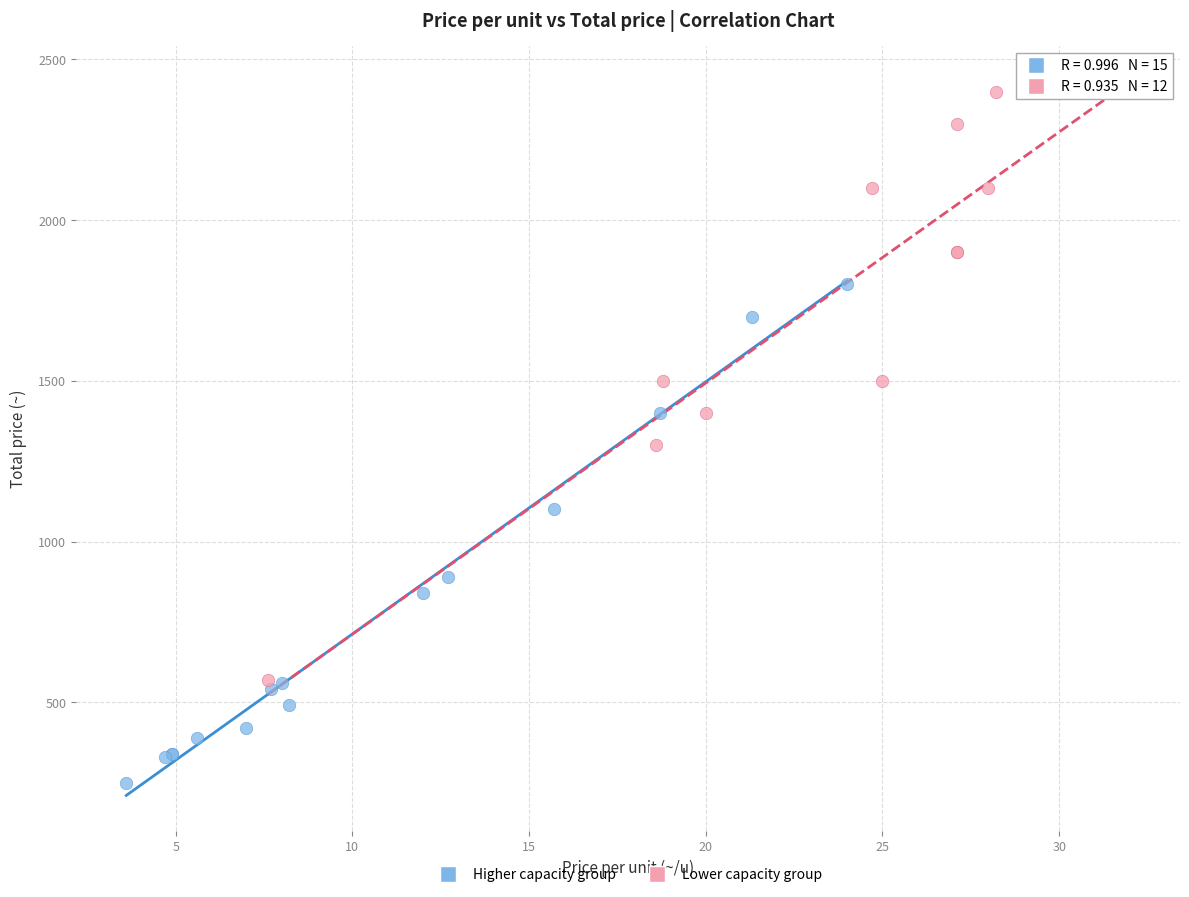

Which series reaches the minimum Y coordinate?

Higher capacity group